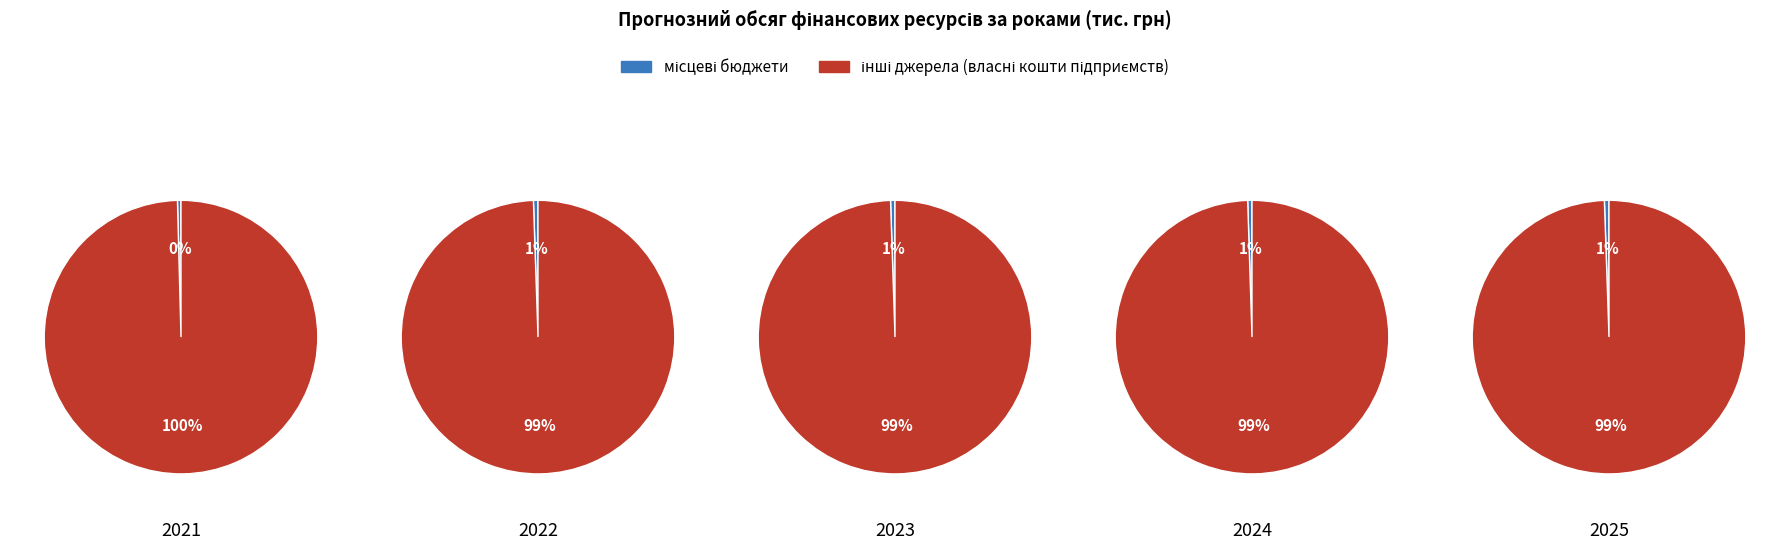

Rank the series at 3 from lowest to highest value.

місцеві бюджети, інші джерела (власні кошти підприємств)